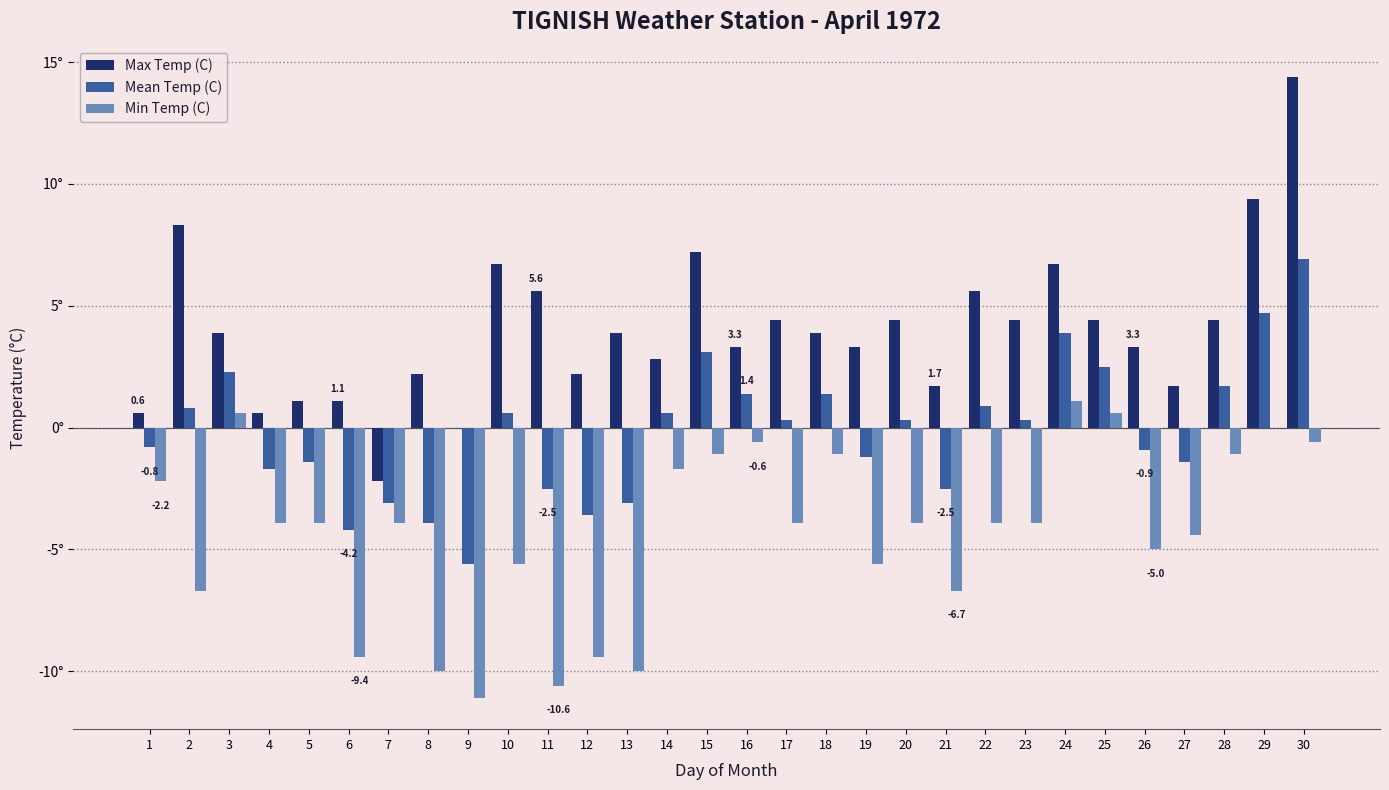

Reading left to right, what are all the values shown in this chart?

Max Temp (C): 1=0.6	2=8.3	3=3.9	4=0.6	5=1.1	6=1.1	7=-2.2	8=2.2	9=0.0	10=6.7	11=5.6	12=2.2	13=3.9	14=2.8	15=7.2	16=3.3	17=4.4	18=3.9	19=3.3	20=4.4	21=1.7	22=5.6	23=4.4	24=6.7	25=4.4	26=3.3	27=1.7	28=4.4	29=9.4	30=14.4
Mean Temp (C): 1=-0.8	2=0.8	3=2.3	4=-1.7	5=-1.4	6=-4.2	7=-3.1	8=-3.9	9=-5.6	10=0.6	11=-2.5	12=-3.6	13=-3.1	14=0.6	15=3.1	16=1.4	17=0.3	18=1.4	19=-1.2	20=0.3	21=-2.5	22=0.9	23=0.3	24=3.9	25=2.5	26=-0.9	27=-1.4	28=1.7	29=4.7	30=6.9
Min Temp (C): 1=-2.2	2=-6.7	3=0.6	4=-3.9	5=-3.9	6=-9.4	7=-3.9	8=-10.0	9=-11.1	10=-5.6	11=-10.6	12=-9.4	13=-10.0	14=-1.7	15=-1.1	16=-0.6	17=-3.9	18=-1.1	19=-5.6	20=-3.9	21=-6.7	22=-3.9	23=-3.9	24=1.1	25=0.6	26=-5.0	27=-4.4	28=-1.1	29=0.0	30=-0.6